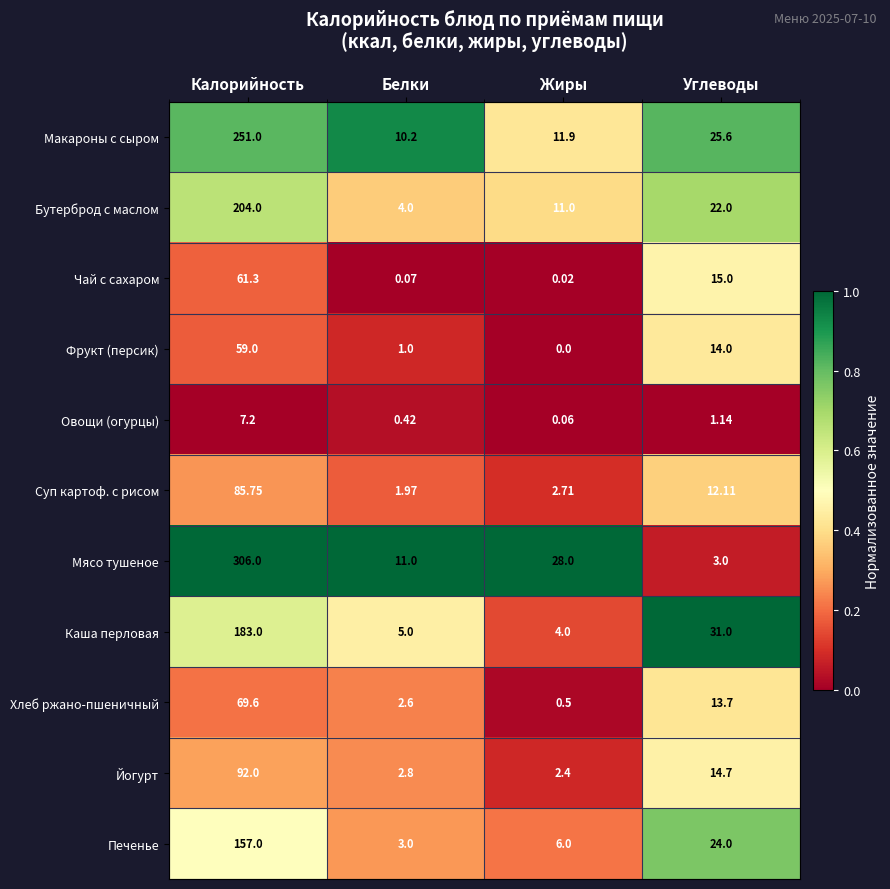

At Углеводы, list the series in order from smallest to largest.

Овощи (огурцы), Мясо тушеное, Суп картоф. с рисом, Хлеб ржано-пшеничный, Фрукт (персик), Йогурт, Чай с сахаром, Бутерброд с маслом, Печенье, Макароны с сыром, Каша перловая